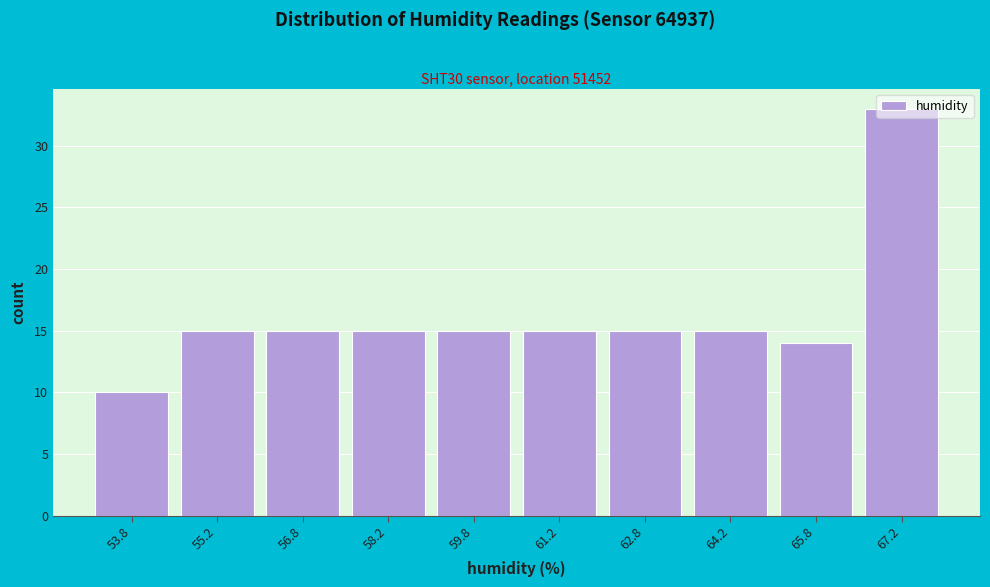

Reading left to right, transcribe this chart: for each bar, give the range it covers on the x-axis and its height. Neither the bar edges nor the heights are printed on the chart, so give them approximately, as read against the axes.

53.0 to 54.5: 10
54.5 to 56.0: 15
56.0 to 57.5: 15
57.5 to 59.0: 15
59.0 to 60.5: 15
60.5 to 62.0: 15
62.0 to 63.5: 15
63.5 to 65.0: 15
65.0 to 66.5: 14
66.5 to 68.0: 33